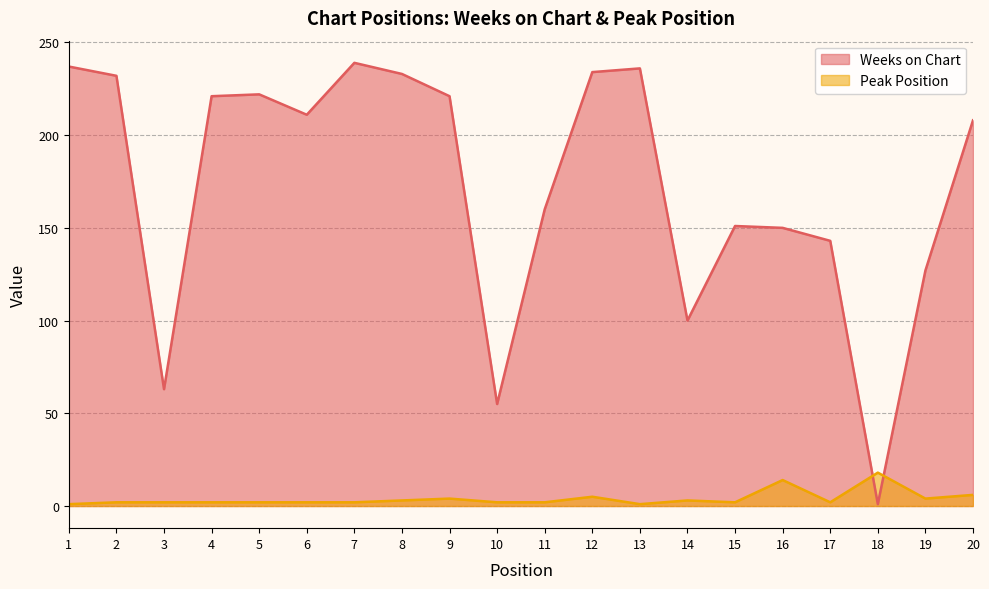

The Weeks on Chart series shows 63 at 3. True or false?

True